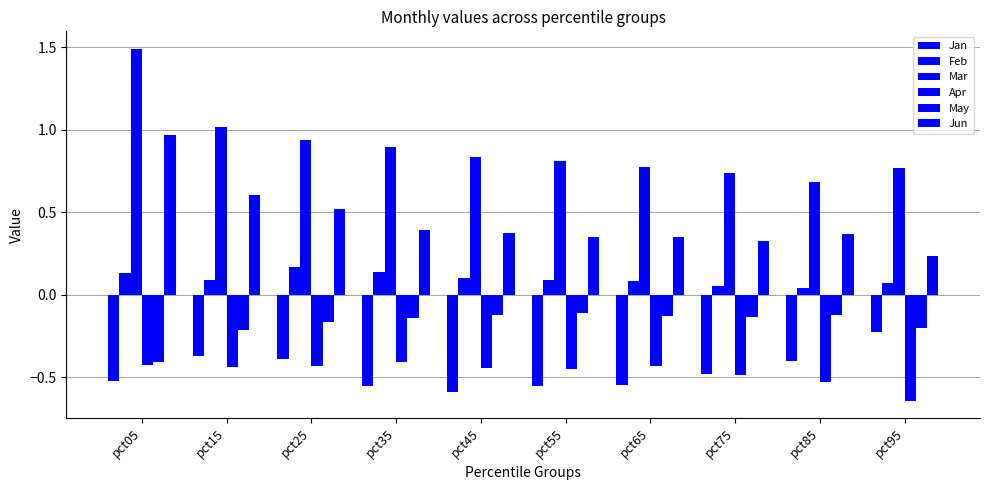

How many bars are there in total?

60